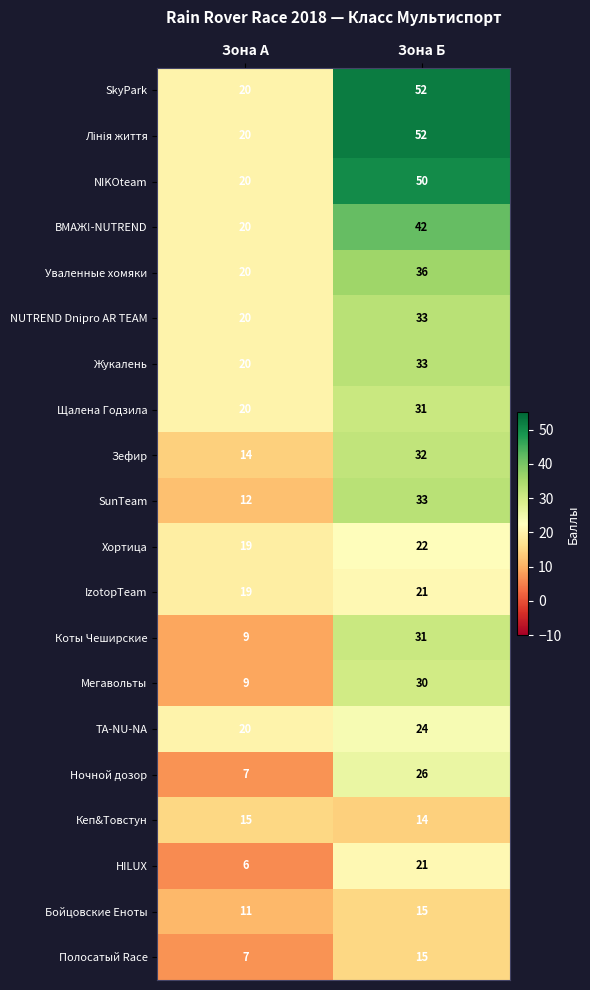

What is the total value across all series at Зона Б?

613